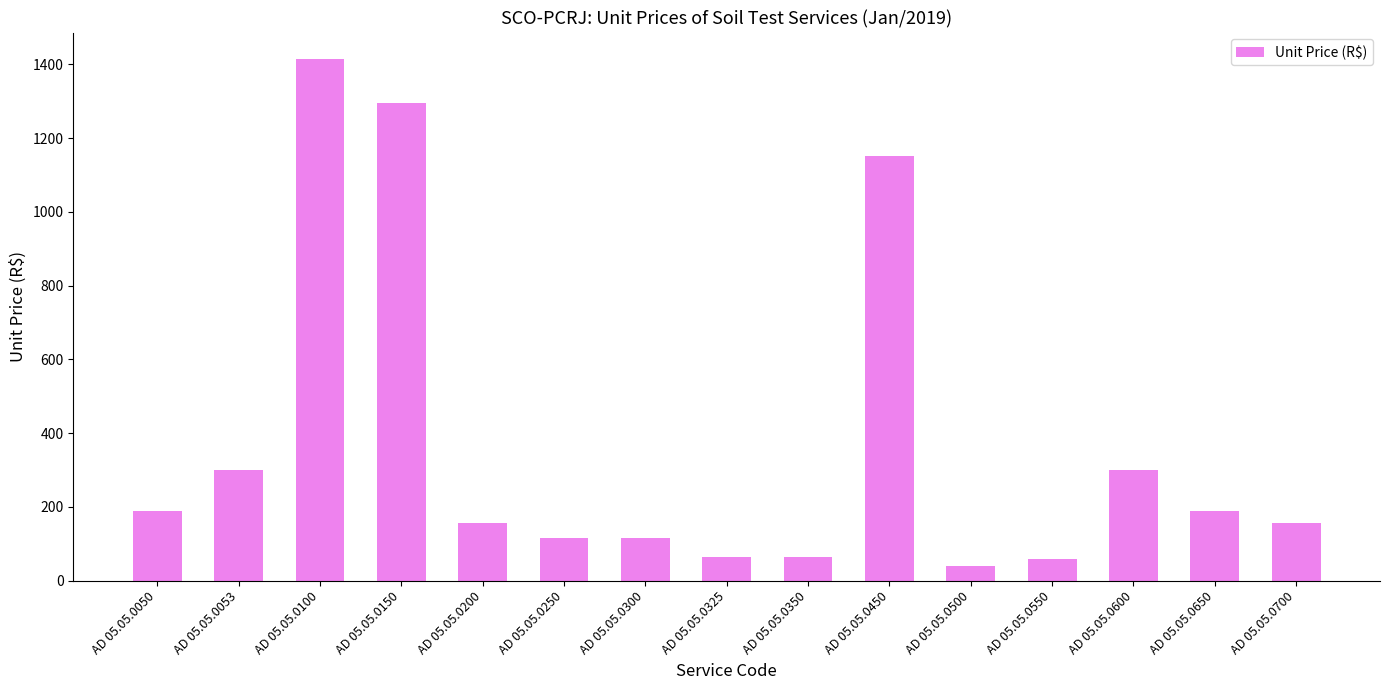

Where does the data first go above 157?

AD 05.05.0050